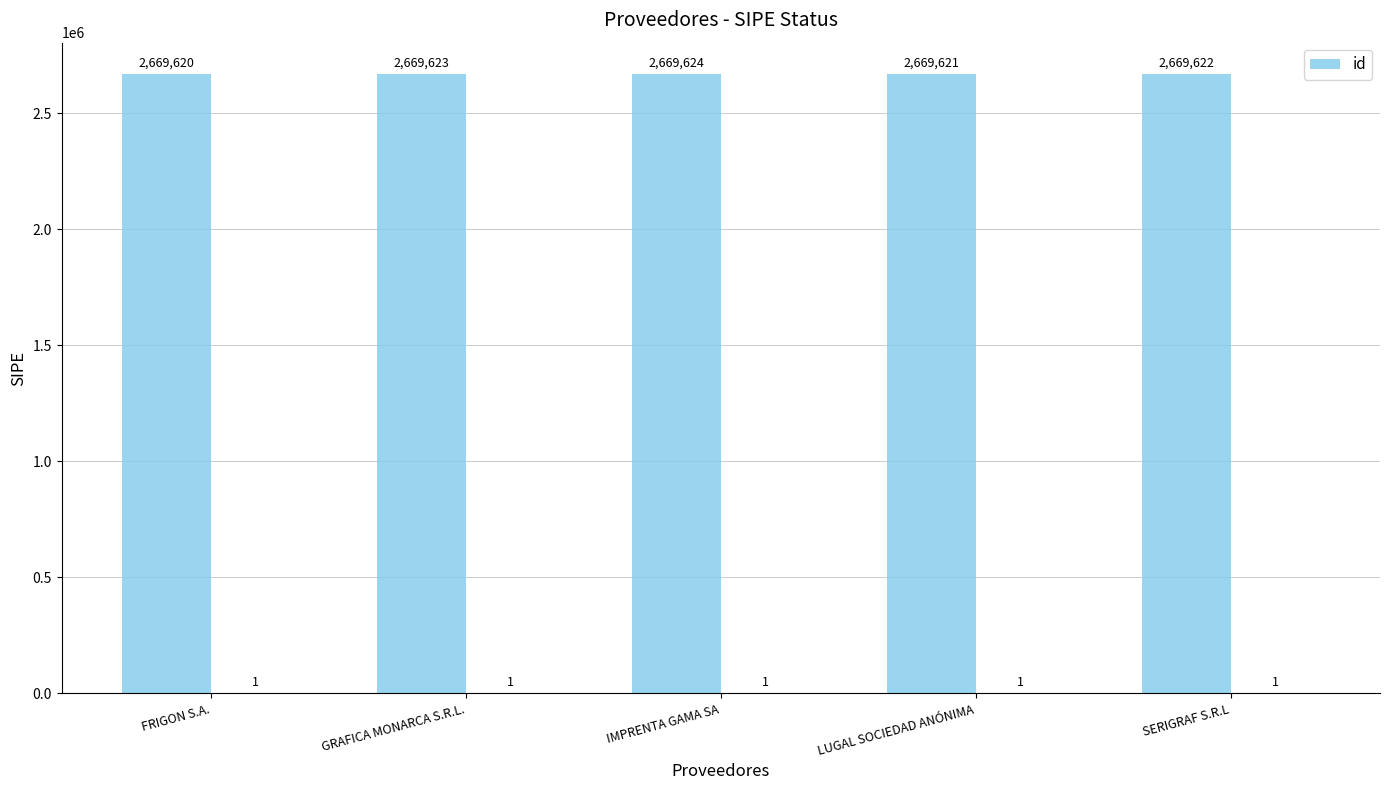

List the labels in order of value, smallest first.

FRIGON S.A., LUGAL SOCIEDAD ANÓNIMA, SERIGRAF S.R.L, GRAFICA MONARCA S.R.L., IMPRENTA GAMA SA